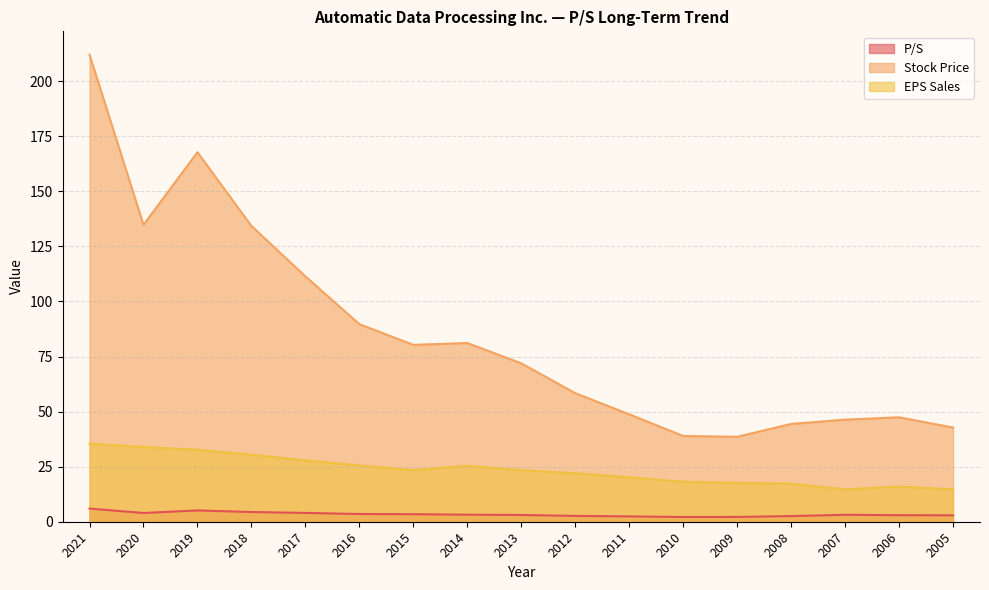

List the labels in order of EPS Sales value, smallest first.

2007, 2005, 2006, 2008, 2009, 2010, 2011, 2012, 2013, 2015, 2014, 2016, 2017, 2018, 2019, 2020, 2021